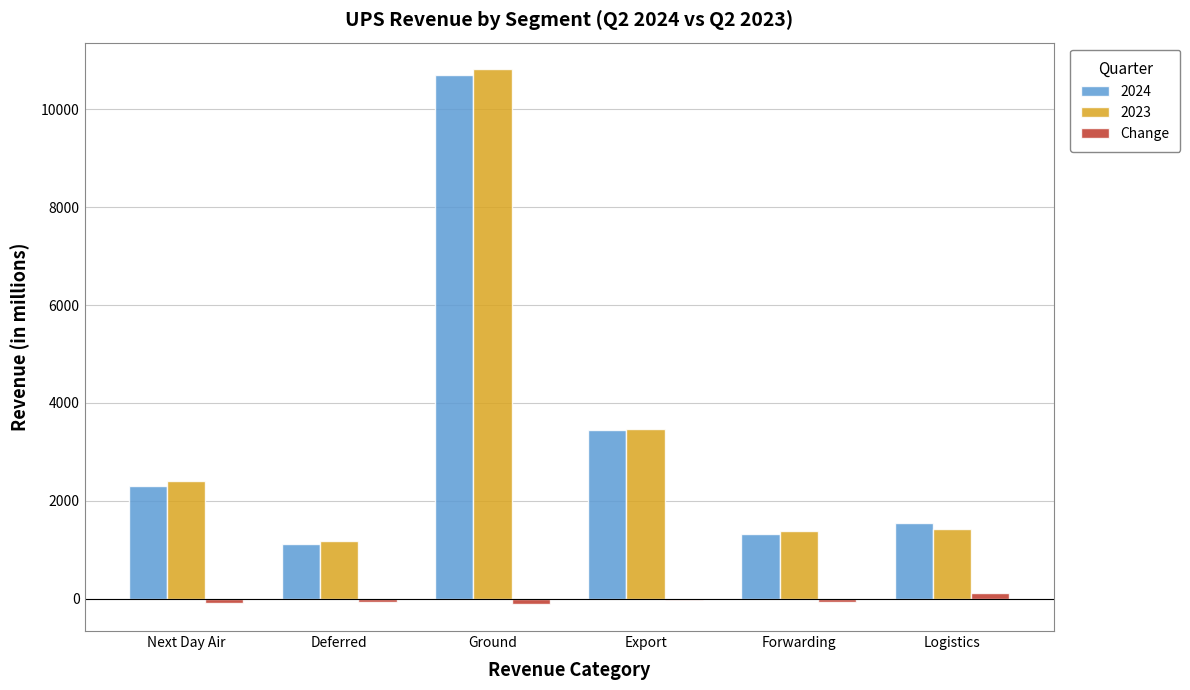

The value of 2023 at Forwarding is 505. True or false?

False